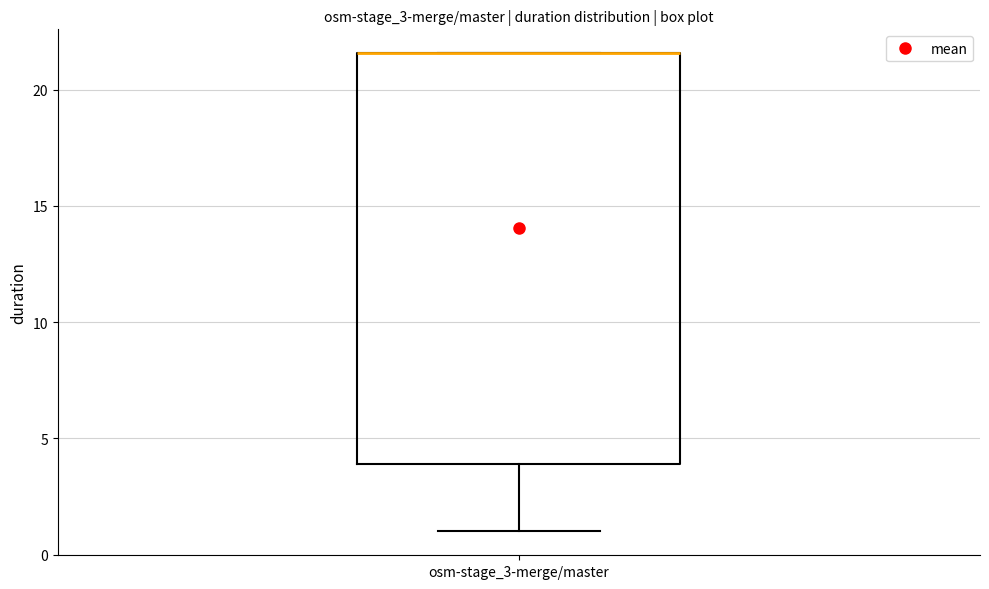

Read this box plot against the y-axis: the position of the median line, the range covered by the box, and the ends of both whiskers. The values are not printed on the chart, so give them approximately, as read against the axis.

median 21.5 (drawn on the box's upper edge), box 4.0 to 21.5, whiskers 1.0 to 21.5